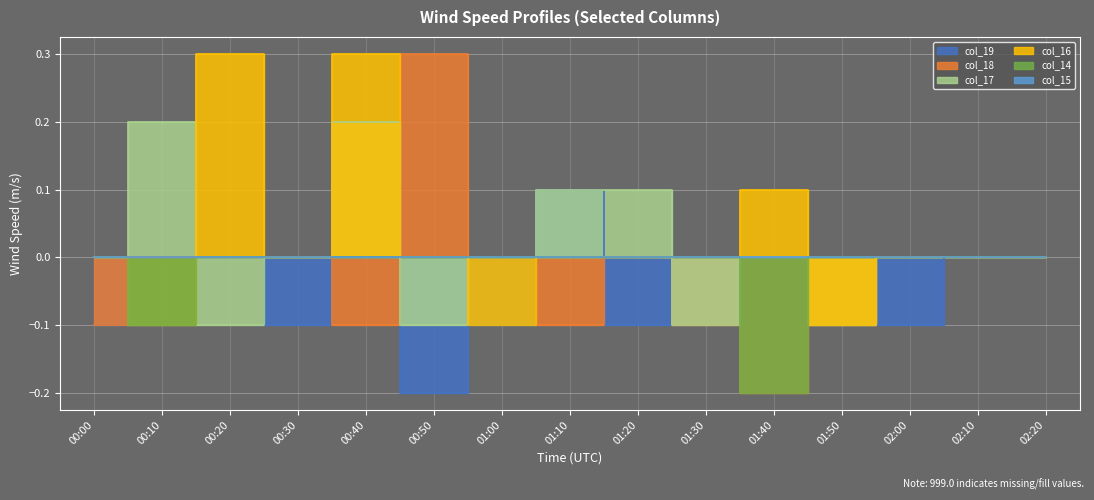

Which category has the lowest value across all series?

00:50